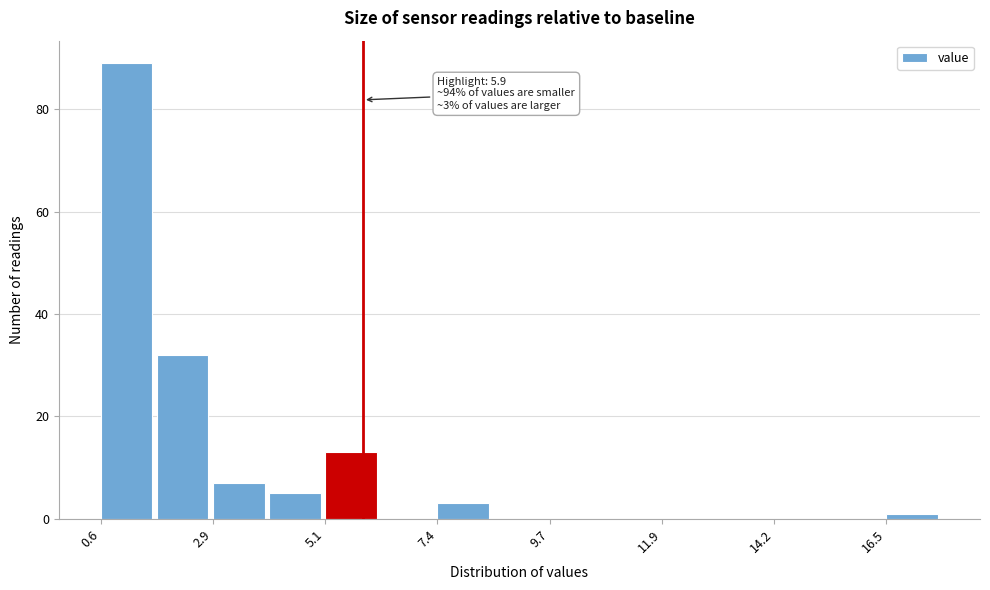

Read against the x-axis, roughly where is the centre of the tallest bar?

1.0